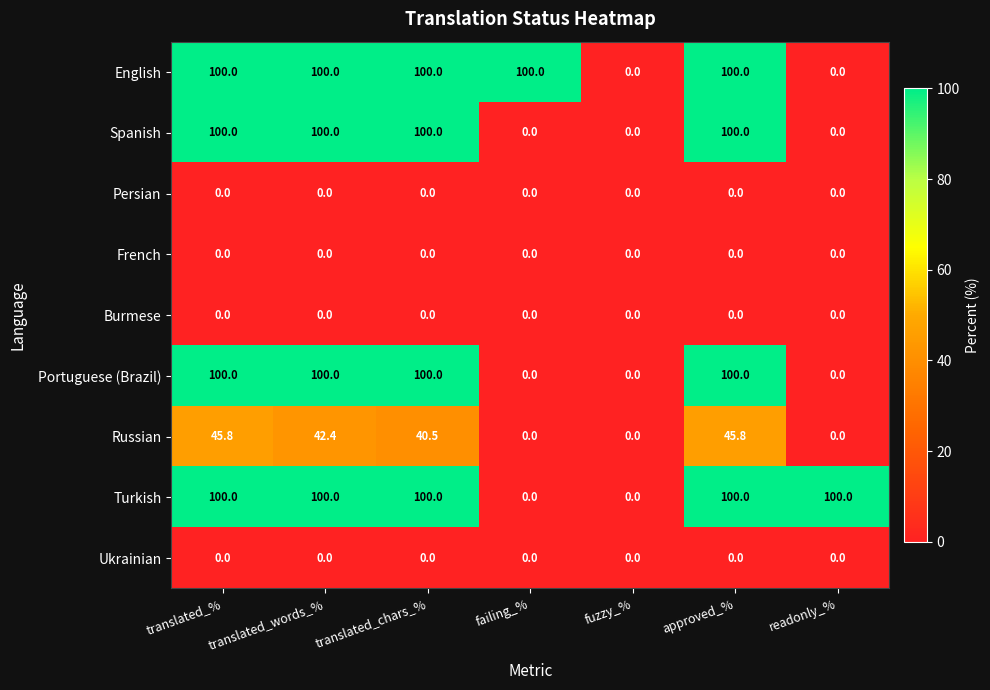

What is the spread (max minus min) of values at translated_chars_%?

100.0